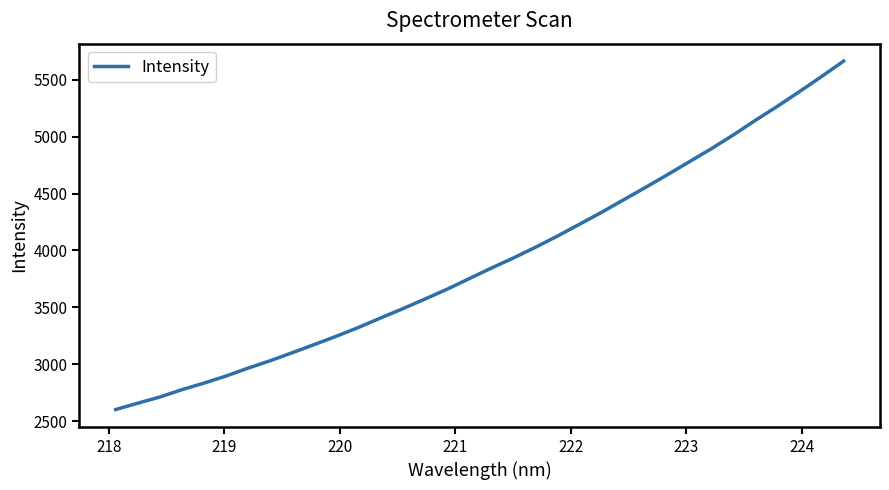

What is the minimum value shown in the chart?

2602.6